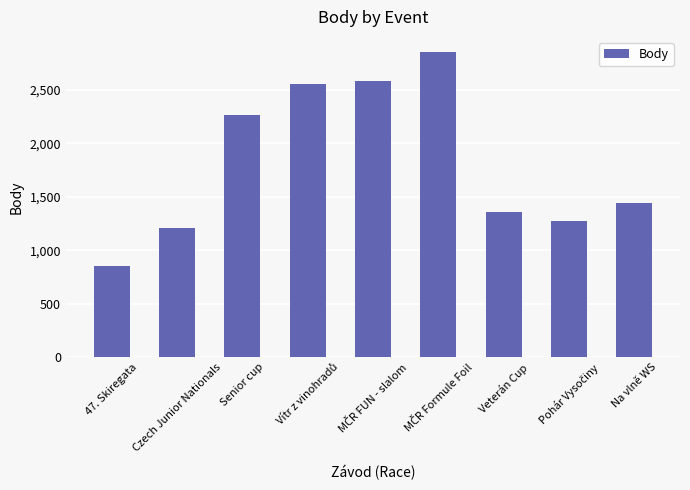

What is the greatest value displayed?

2850